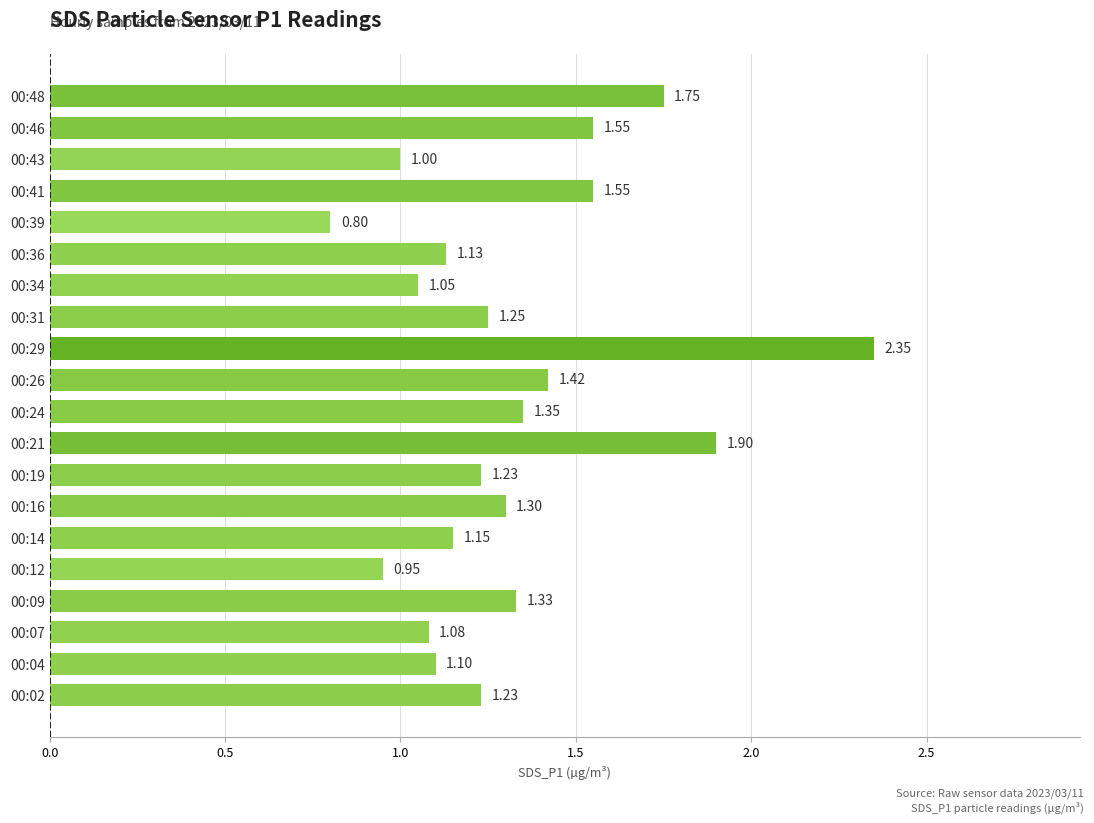

Does the chart contain any negative values?

No